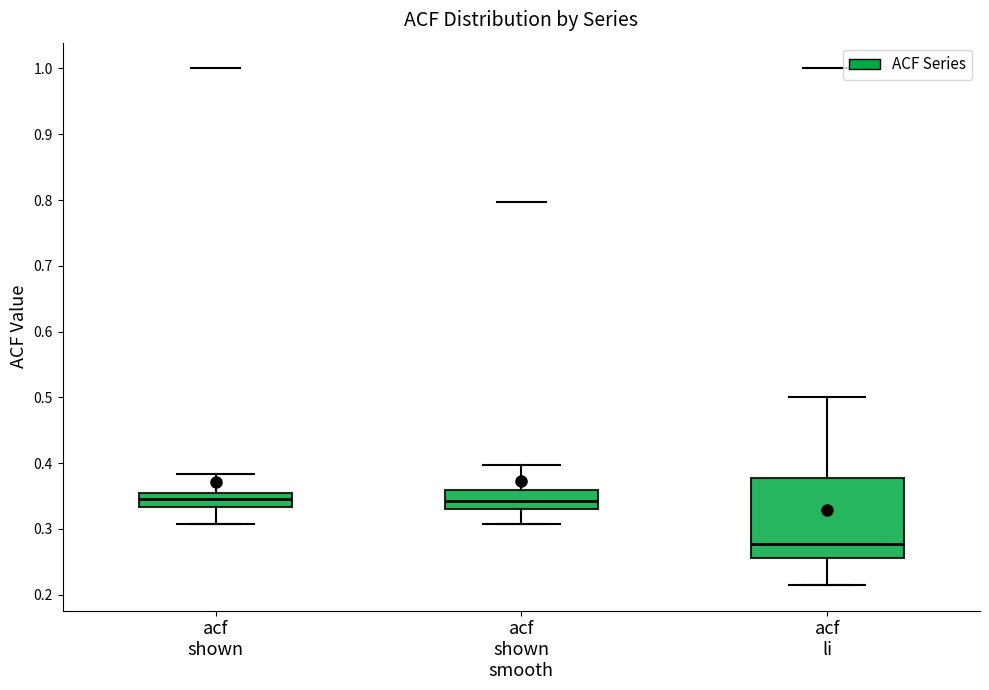

Reading left to right, transcribe this box plot: for each box, give where its median line is, the range the box spans, and where its two whiskers end, as read against the y-axis. The values are not printed on the chart, so give them approximately, as read against the axis.

acf shown: median 0.35 (inside the box), box 0.33 to 0.35, whiskers 0.31 to 0.38
acf shown smooth: median 0.34, box 0.33 to 0.36, whiskers 0.31 to 0.40
acf li: median 0.28, box 0.26 to 0.38, whiskers 0.22 to 0.50